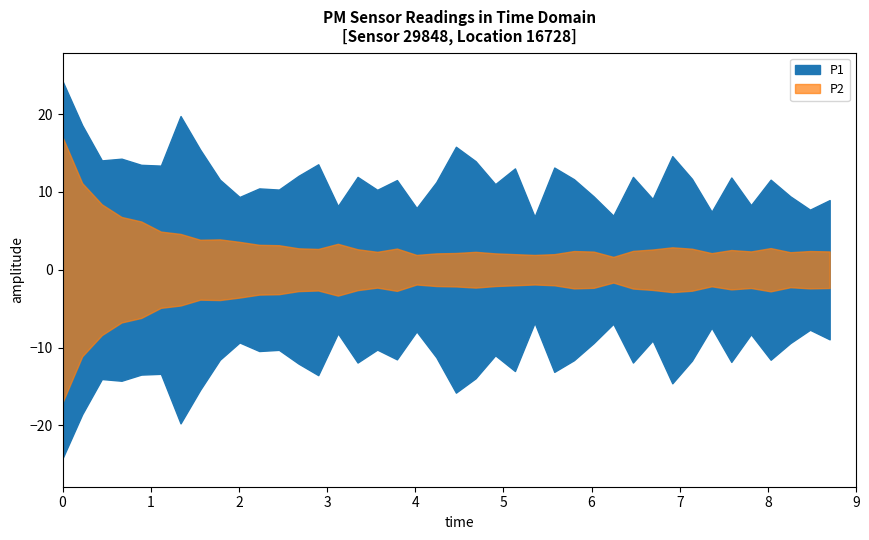

True or false: P2 has a value of 2.3 at 16.

True